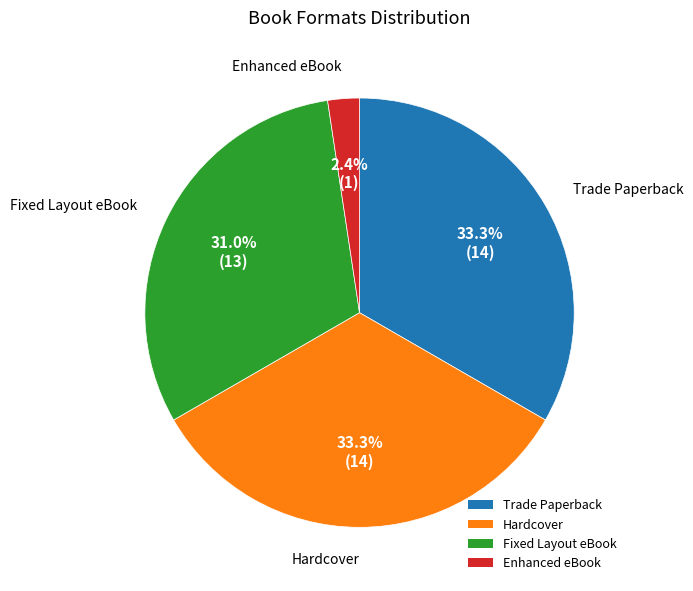

Which has a higher value, Trade Paperback or Enhanced eBook?

Trade Paperback